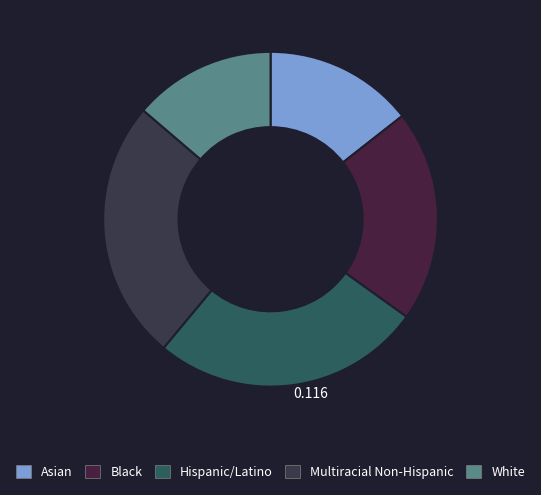

Which category has the biggest portion of the pie?

Hispanic/Latino